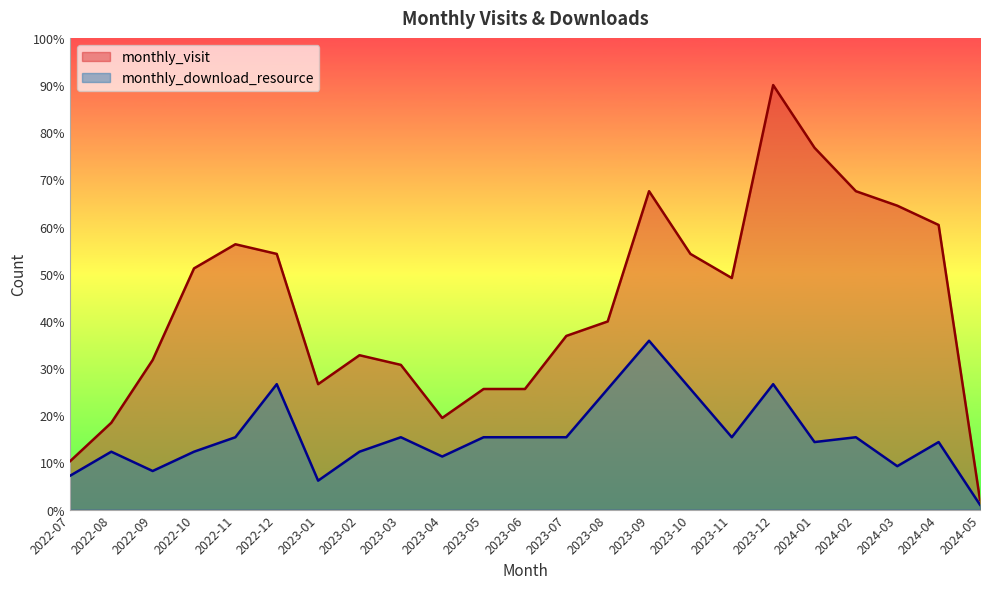

In monthly_visit, how many points are lower than both neighbors (excluding endpoints)?

3